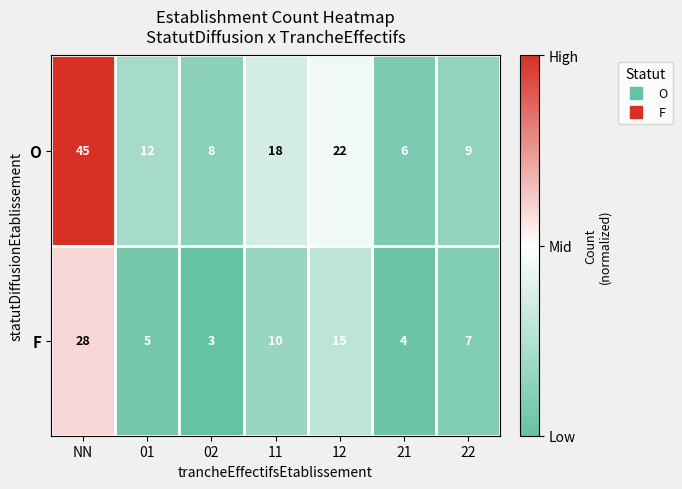

Between NN and 01, which series saw the biggest shift?

O